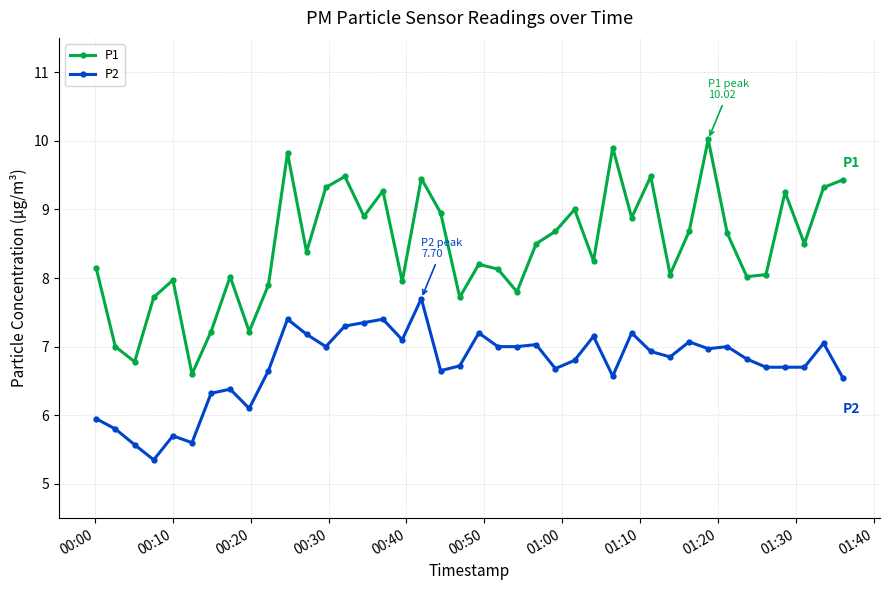

How many distinct data groups are displayed?

2